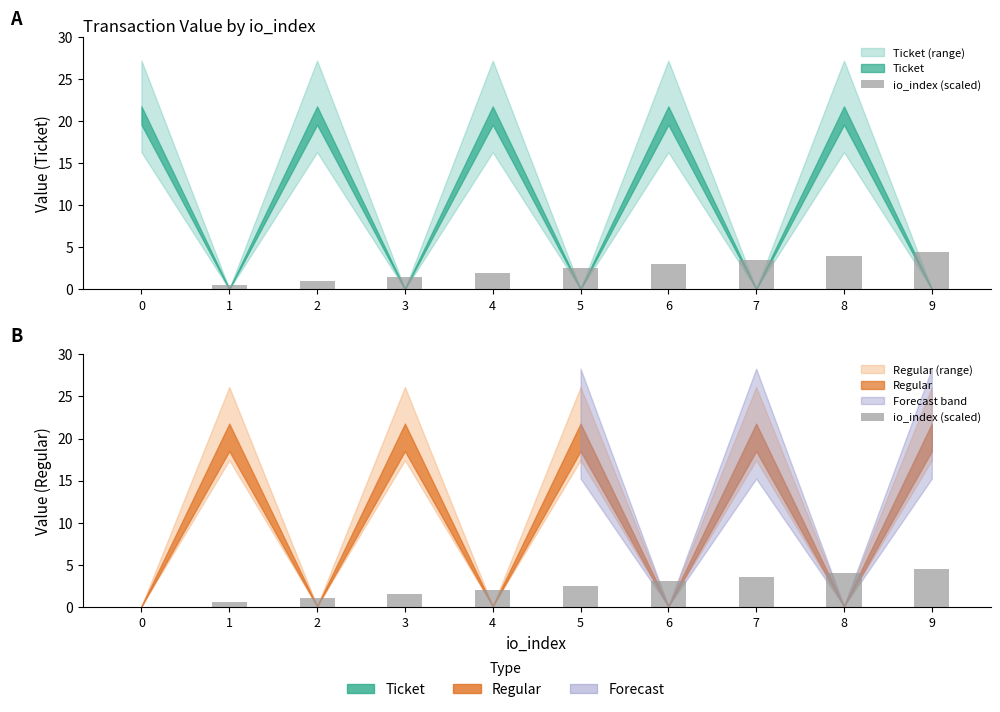

At which label is the value closest to 2?

4